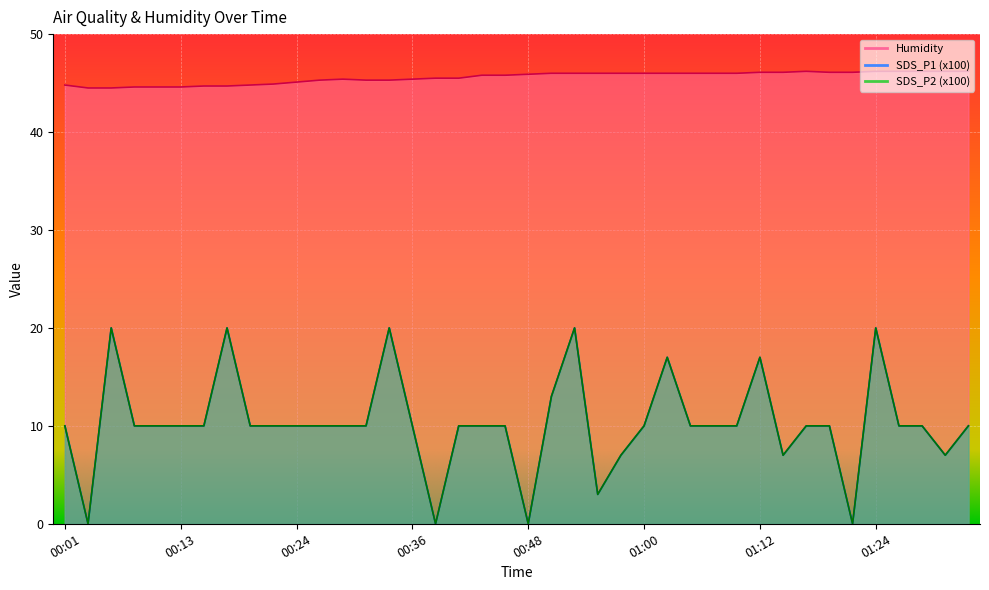

Reading left to right, list all the values displayed in this chart.

SDS_P1: 00:01=10.0	00:03=0.0	00:05=20.0	00:08=10.0	00:10=10.0	00:13=10.0	00:15=10.0	00:17=20.0	00:20=10.0	00:22=10.0	00:24=10.0	00:27=10.0	00:29=10.0	00:32=10.0	00:34=20.0	00:36=10.0	00:39=0.0	00:41=10.0	00:44=10.0	00:46=10.0	00:48=0.0	00:51=13.0	00:53=20.0	00:55=3.0	00:58=7.0	01:00=10.0	01:03=17.0	01:05=10.0	01:07=10.0	01:10=10.0	01:12=17.0	01:15=7.0	01:17=10.0	01:19=10.0	01:22=0.0	01:24=20.0	01:27=10.0	01:29=10.0	01:31=7.0	01:34=10.0
SDS_P2: 00:01=10.0	00:03=0.0	00:05=20.0	00:08=10.0	00:10=10.0	00:13=10.0	00:15=10.0	00:17=20.0	00:20=10.0	00:22=10.0	00:24=10.0	00:27=10.0	00:29=10.0	00:32=10.0	00:34=20.0	00:36=10.0	00:39=0.0	00:41=10.0	00:44=10.0	00:46=10.0	00:48=0.0	00:51=13.0	00:53=20.0	00:55=3.0	00:58=7.0	01:00=10.0	01:03=17.0	01:05=10.0	01:07=10.0	01:10=10.0	01:12=17.0	01:15=7.0	01:17=10.0	01:19=10.0	01:22=0.0	01:24=20.0	01:27=10.0	01:29=10.0	01:31=7.0	01:34=10.0
Humidity: 00:01=44.8	00:03=44.5	00:05=44.5	00:08=44.6	00:10=44.6	00:13=44.6	00:15=44.7	00:17=44.7	00:20=44.8	00:22=44.9	00:24=45.1	00:27=45.3	00:29=45.4	00:32=45.3	00:34=45.3	00:36=45.4	00:39=45.5	00:41=45.5	00:44=45.8	00:46=45.8	00:48=45.9	00:51=46.0	00:53=46.0	00:55=46.0	00:58=46.0	01:00=46.0	01:03=46.0	01:05=46.0	01:07=46.0	01:10=46.0	01:12=46.1	01:15=46.1	01:17=46.2	01:19=46.1	01:22=46.1	01:24=46.2	01:27=46.2	01:29=46.2	01:31=46.2	01:34=46.2